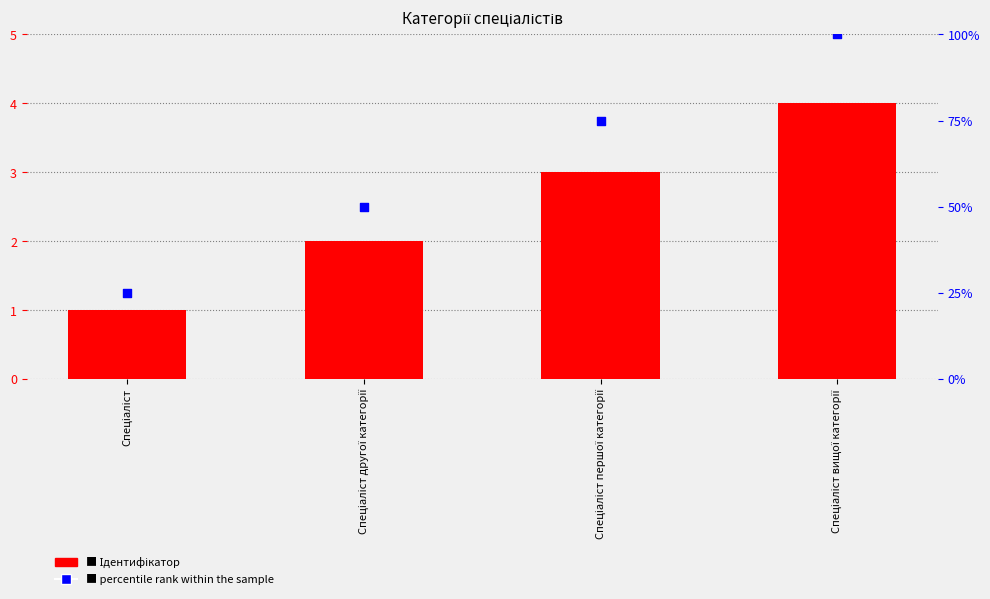

At how many categories does at least one series exceed 75?

1